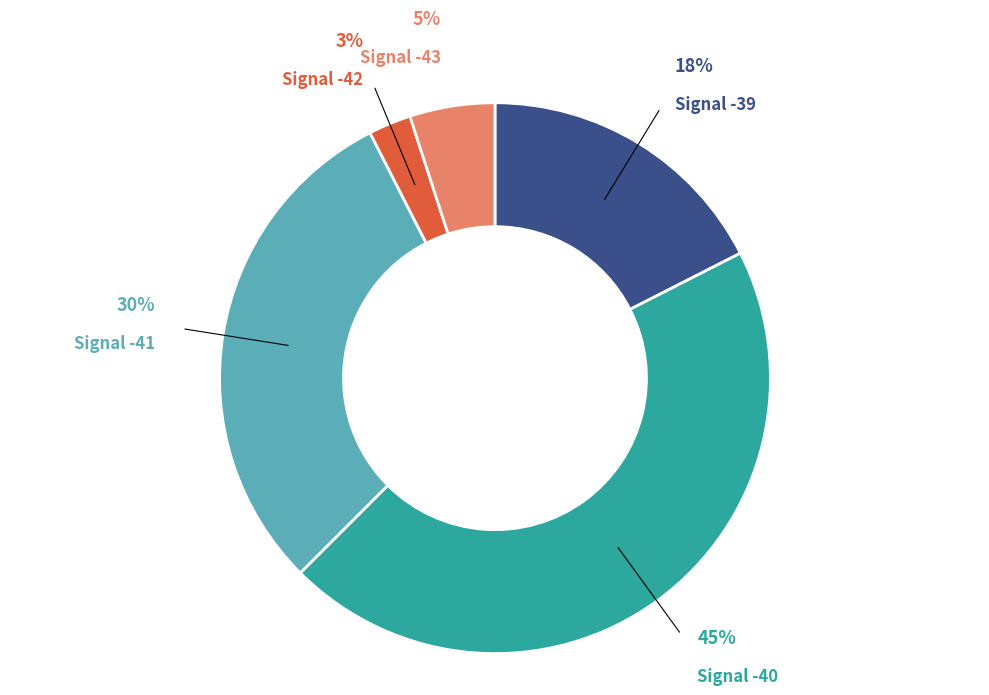

To the nearest percent, what is the average slice percentage?

20%